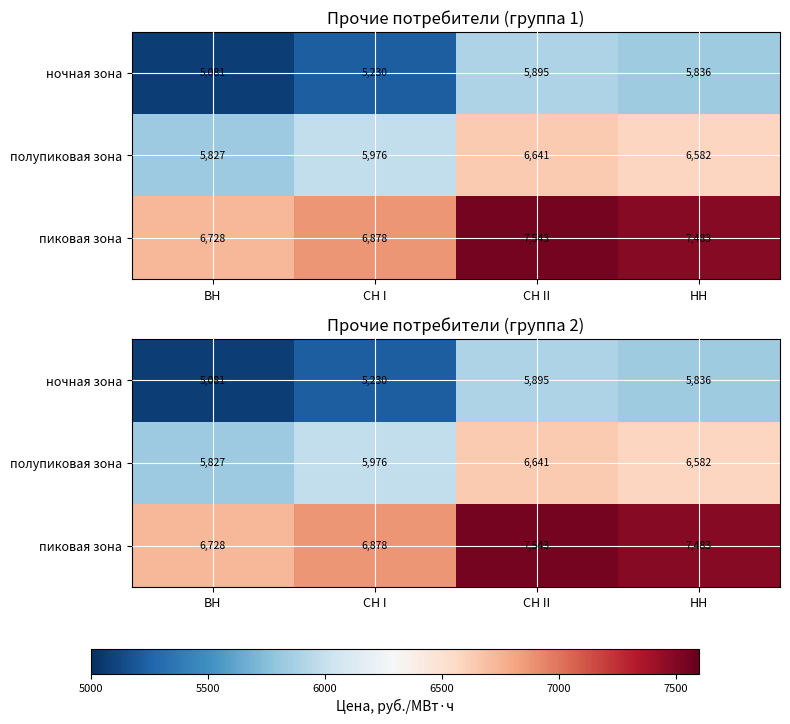

Is the value of пиковая зона at СН I greater than the value of ночная зона at СН I?

Yes